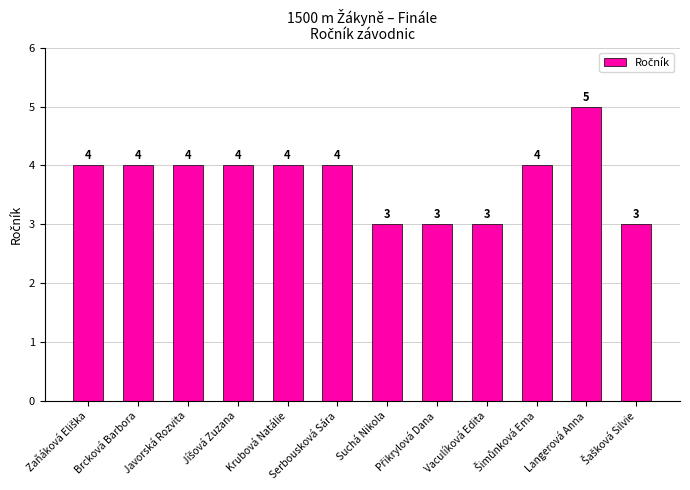

What is the change in value from Vaculíková Edita to Langerová Anna?

+2